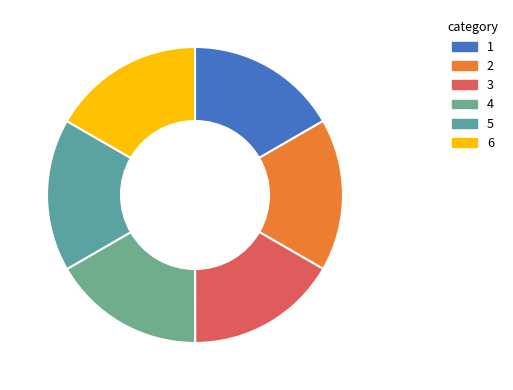

How many slices are in this pie chart?

6